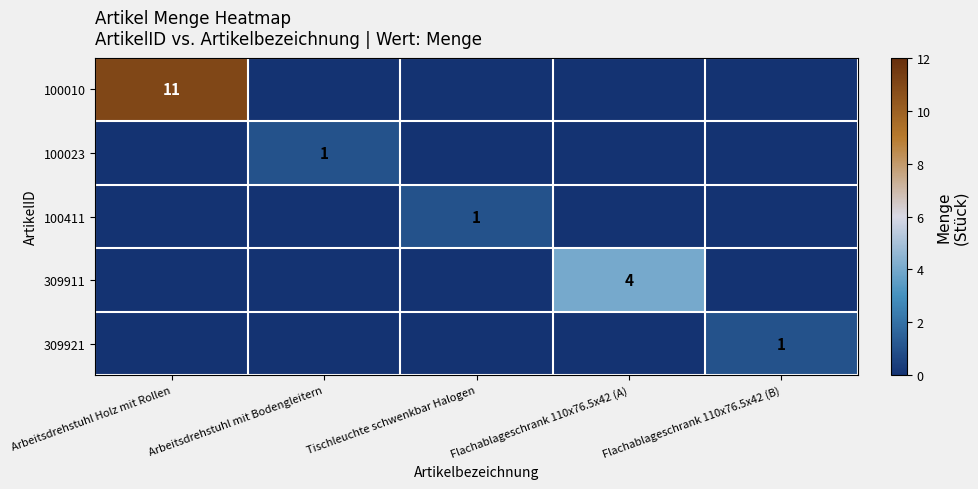

At which category does the chart reach its peak across all series?

Arbeitsdrehstuhl Holz mit Rollen